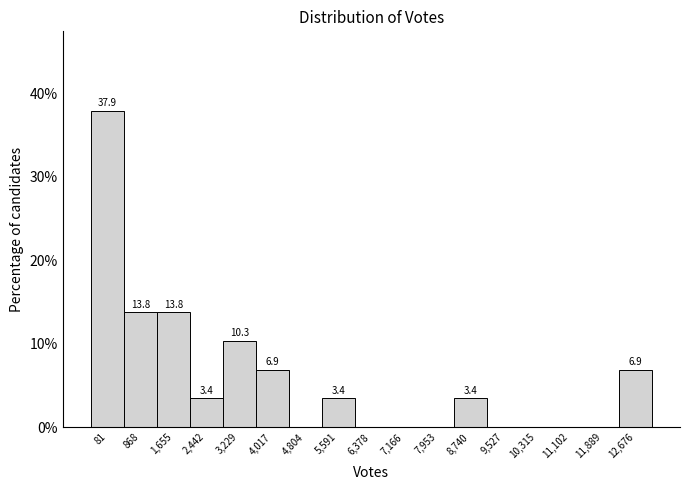

Reading left to right, extract all data points from this chart.

81=37.9	868=13.8	1,655=13.8	2,442=3.4	3,229=10.3	4,017=6.9	4,804=0.0	5,591=3.4	6,378=0.0	7,166=0.0	7,953=0.0	8,740=3.4	9,527=0.0	10,315=0.0	11,102=0.0	11,889=0.0	12,676=6.9